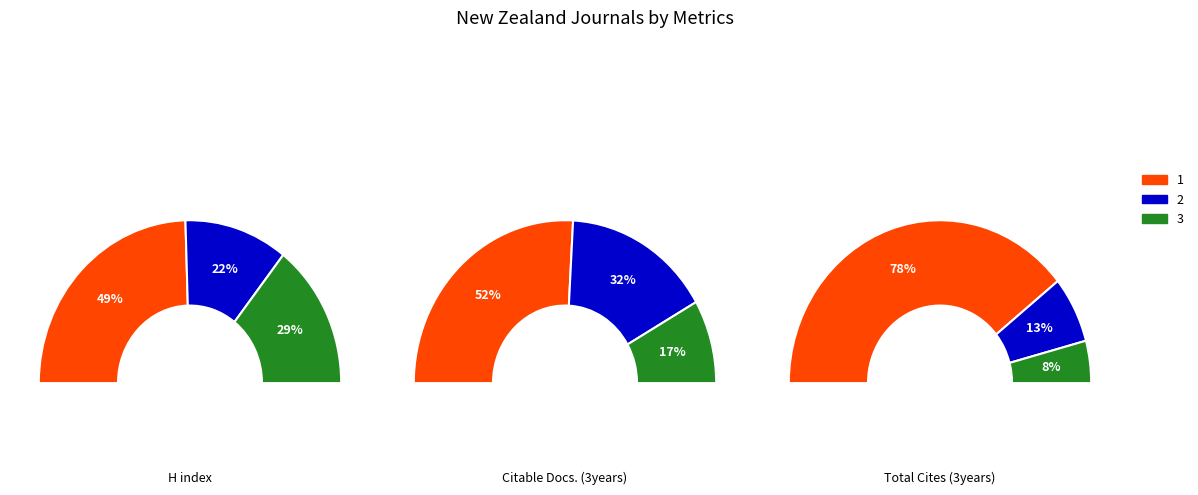

Rank the series by their average value, from highest to lowest.

Citable Docs. (3years), Total Cites (3years), H index